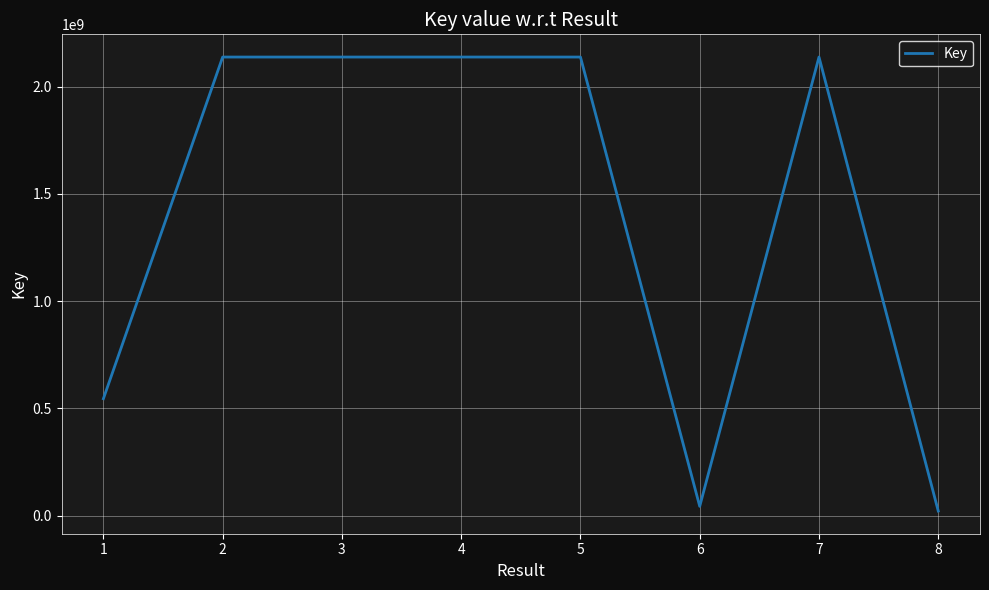

How many lines are shown in the chart?

1